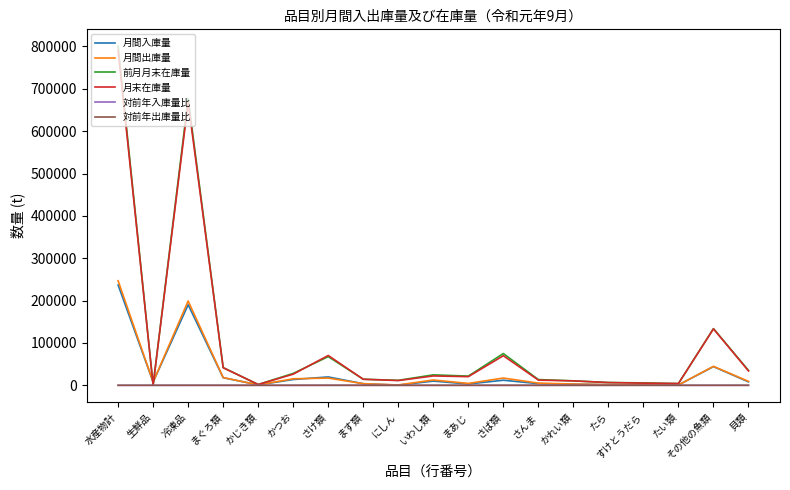

Is the value of 月間出庫量 at 貝類 greater than the value of 前月月末在庫量 at 冷凍品?

No